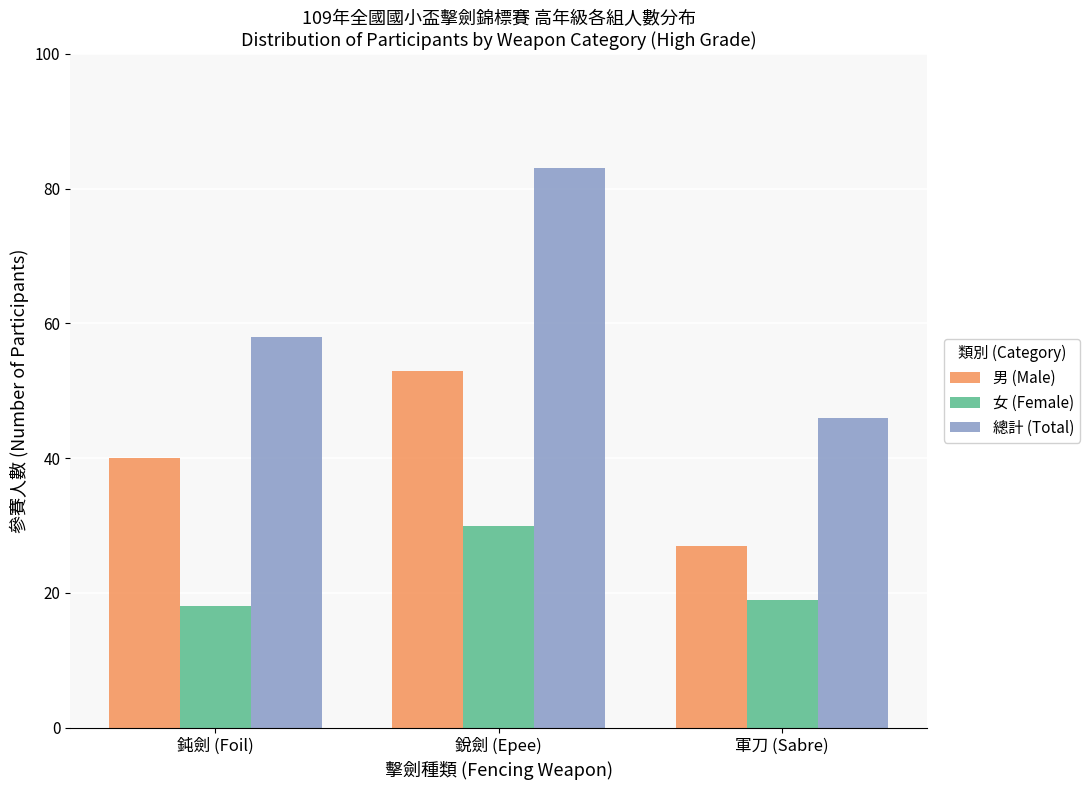

List the labels in order of 男 (Male) value, largest first.

銳劍 (Epee), 鈍劍 (Foil), 軍刀 (Sabre)